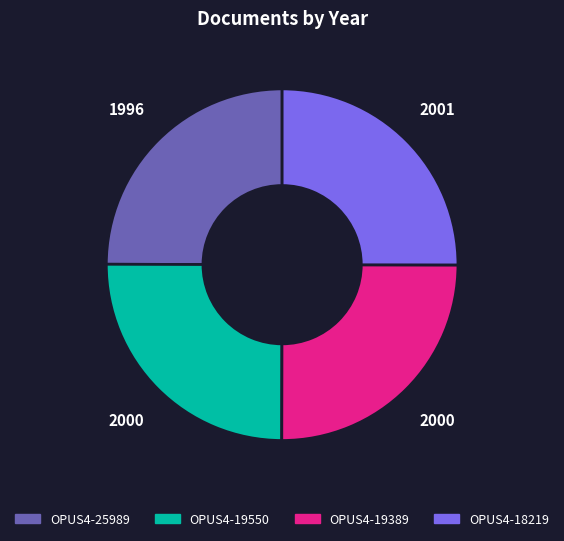

What is the ratio of the value at OPUS4-18219 to the value at OPUS4-19550?

1.0